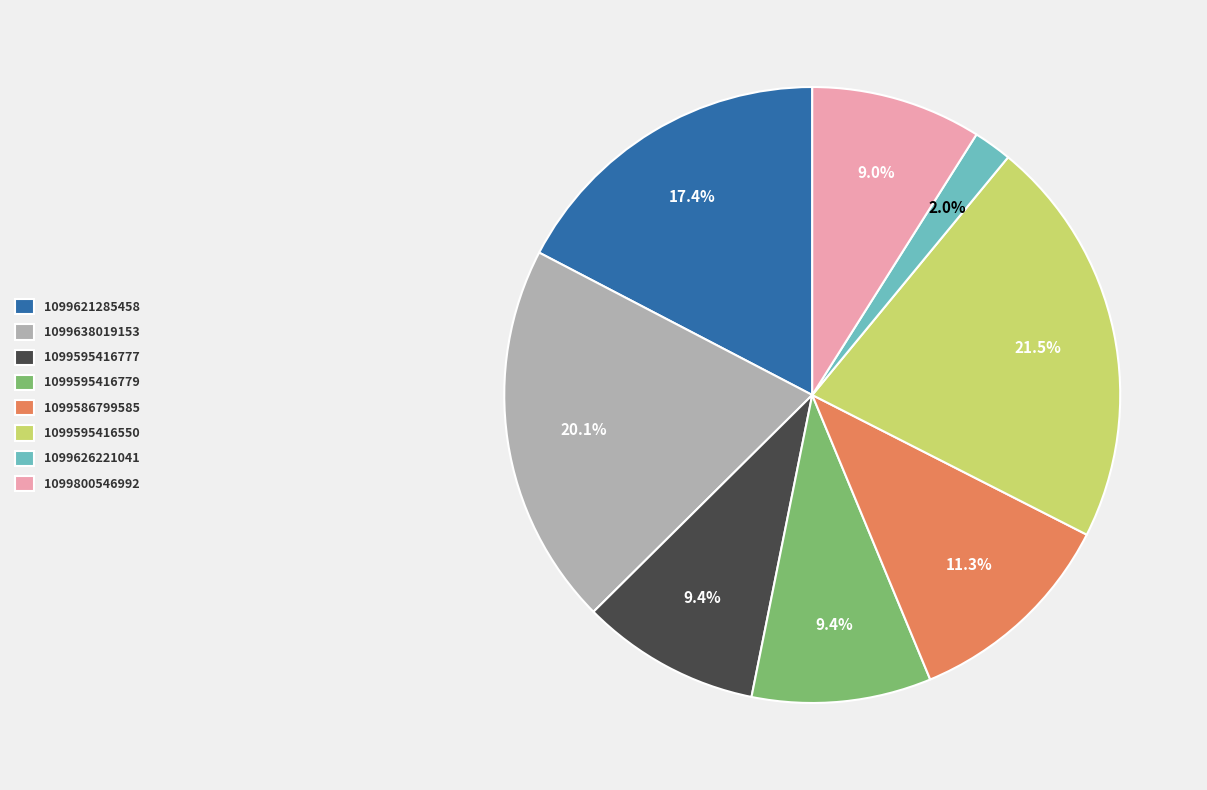

True or false: 1099586799585 accounts for 11% of the total.

True